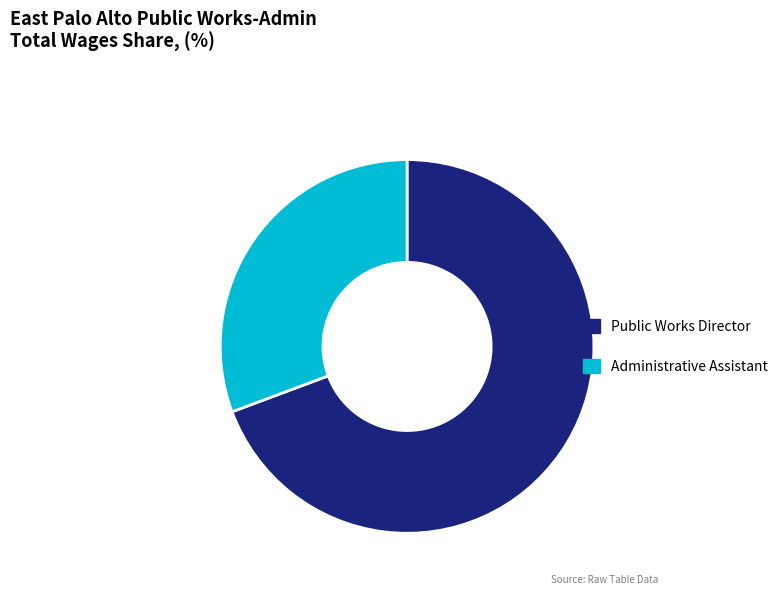

Is the sum of Public Works Director and Administrative Assistant greater than half?

Yes